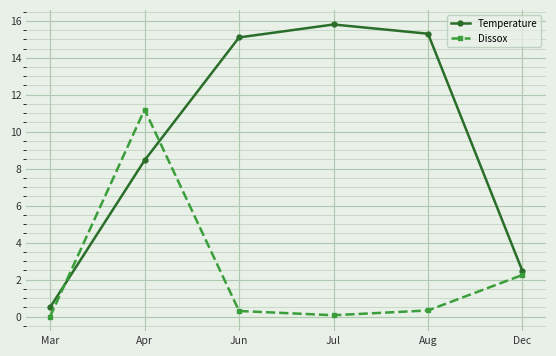

What is the maximum value for Dissox?

11.2